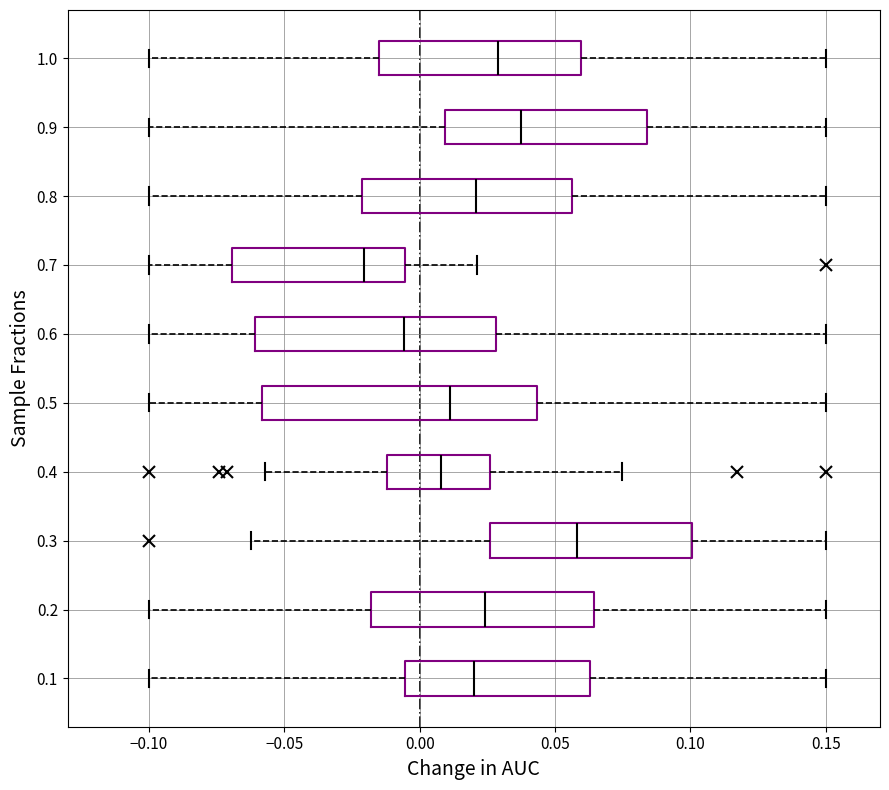

Which box is the widest, from its left edge to its right edge?

0.5